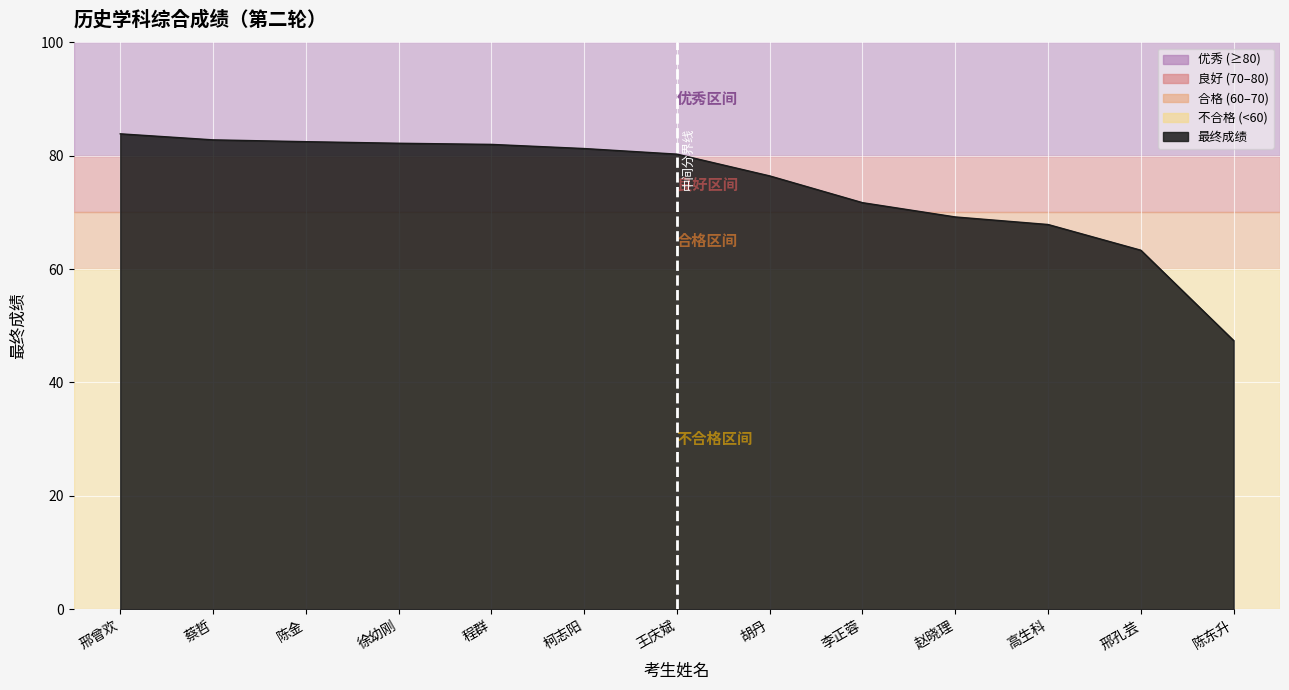

What is the difference between the maximum and minimum values?

36.5